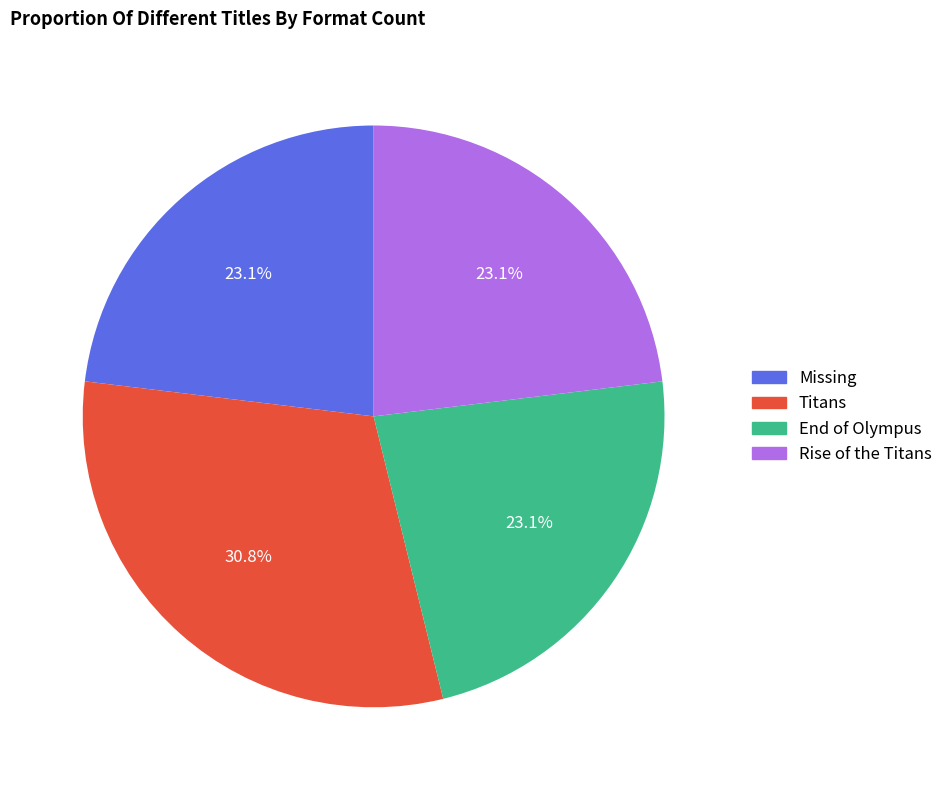

What percentage is the Titans slice, to the nearest percent?

31%